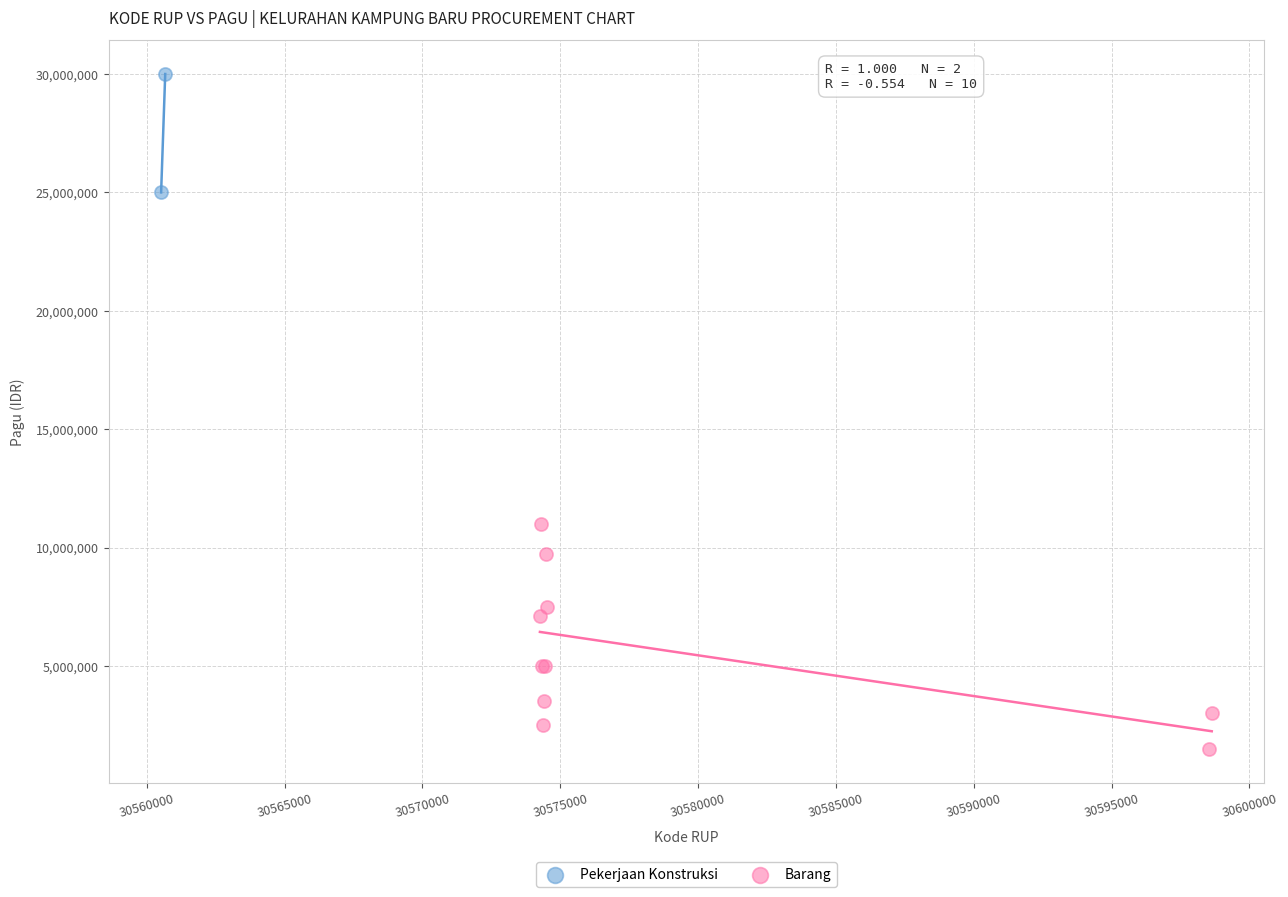

What are all the series names shown in the legend?

Pekerjaan Konstruksi, Barang